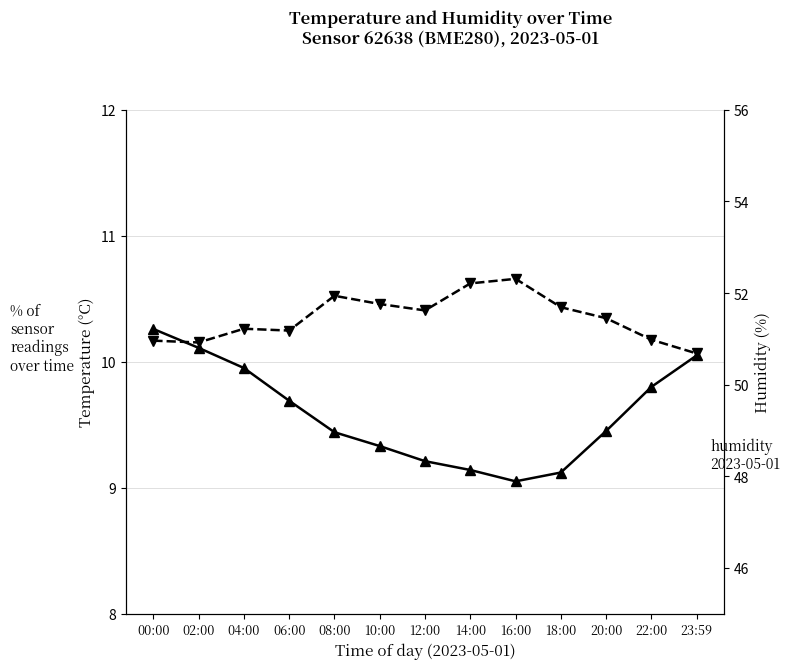

Reading right to left, list all the values displayed in this chart.

temperature 2023-05-01: 23:59=10.1	22:00=9.8	20:00=9.4	18:00=9.1	16:00=9.1	14:00=9.1	12:00=9.2	10:00=9.3	08:00=9.4	06:00=9.7	04:00=9.9	02:00=10.1	00:00=10.3
humidity 2023-05-01: 23:59=50.7	22:00=51.0	20:00=51.5	18:00=51.7	16:00=52.3	14:00=52.2	12:00=51.6	10:00=51.8	08:00=51.9	06:00=51.2	04:00=51.2	02:00=50.9	00:00=51.0